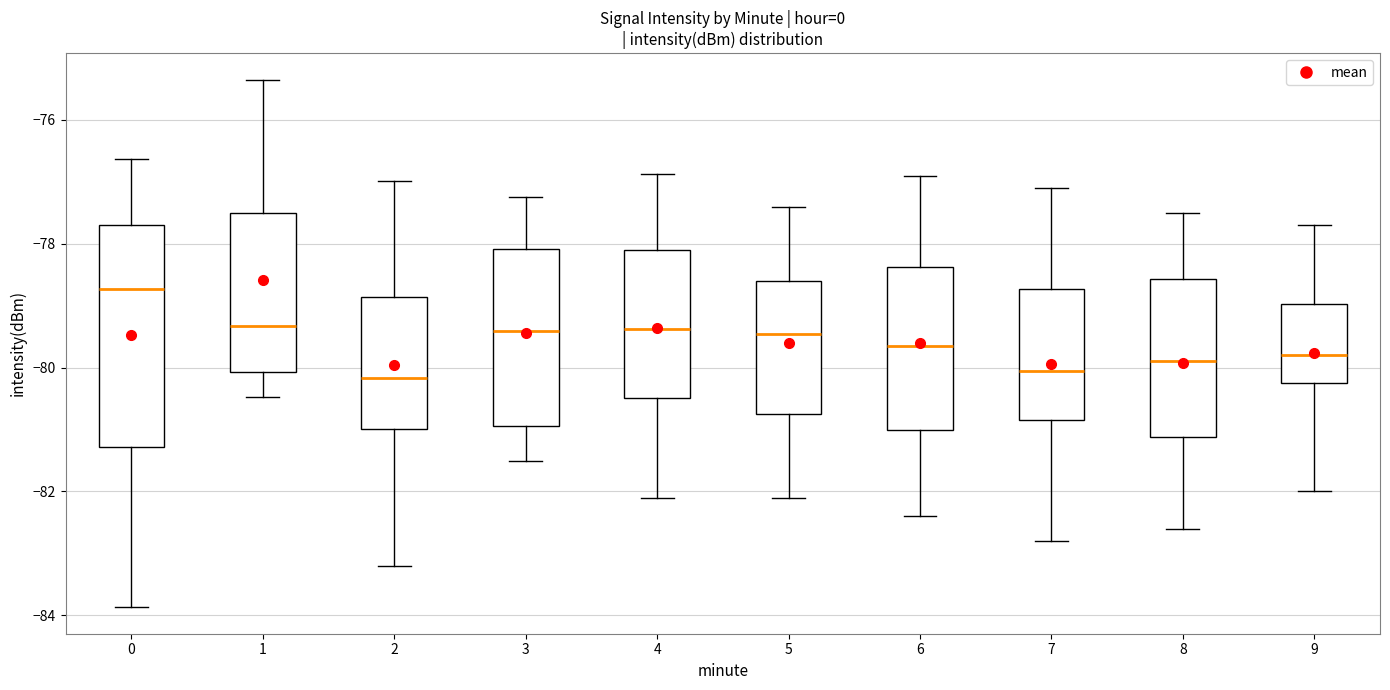

Where is the lower edge of the box at x = 8 on the y-axis? The values are not printed on the chart, so give them approximately, as read against the axis.

-81.2